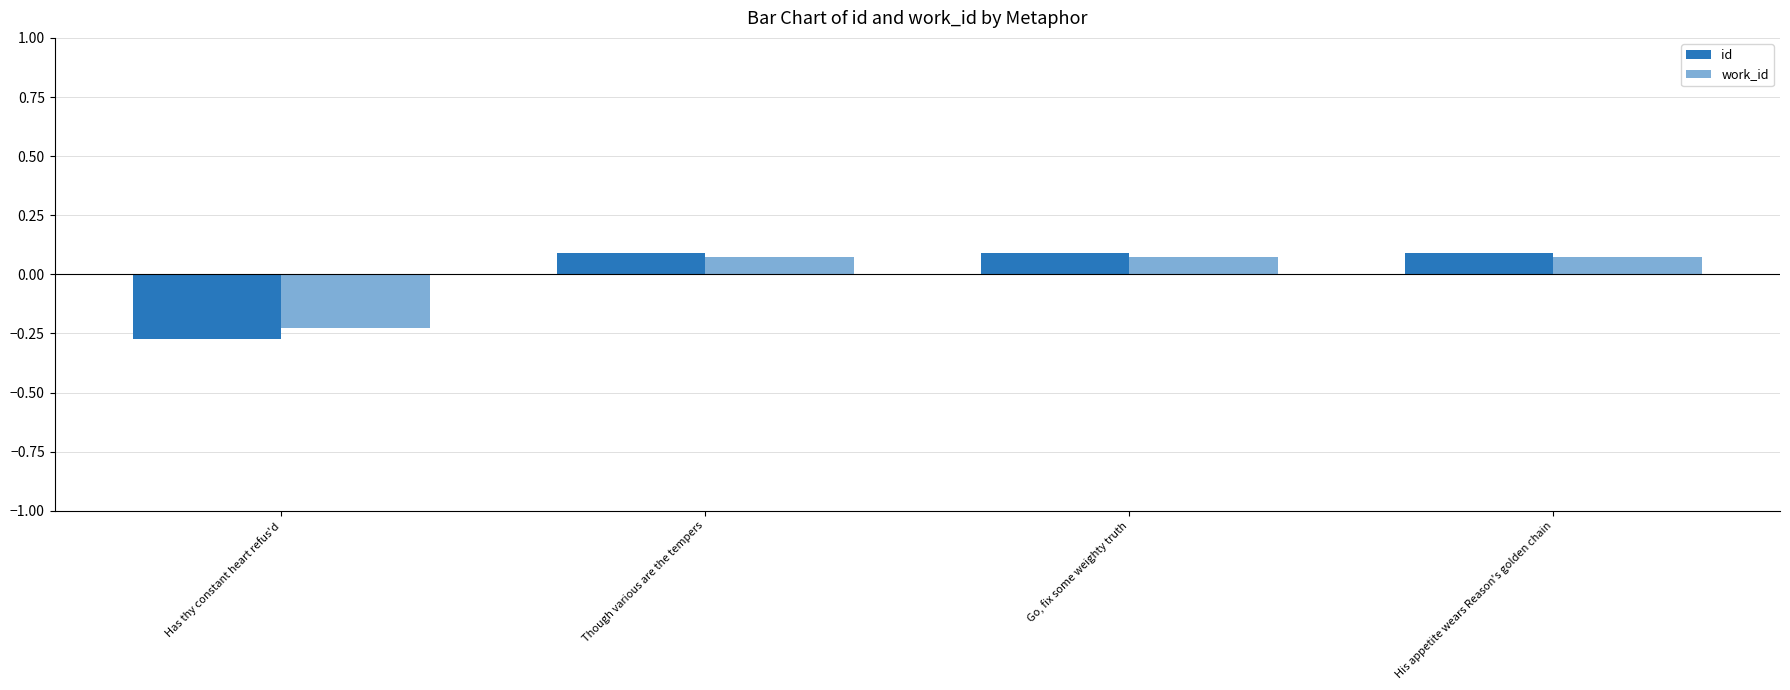

How many id values are between 0 and 1?

3